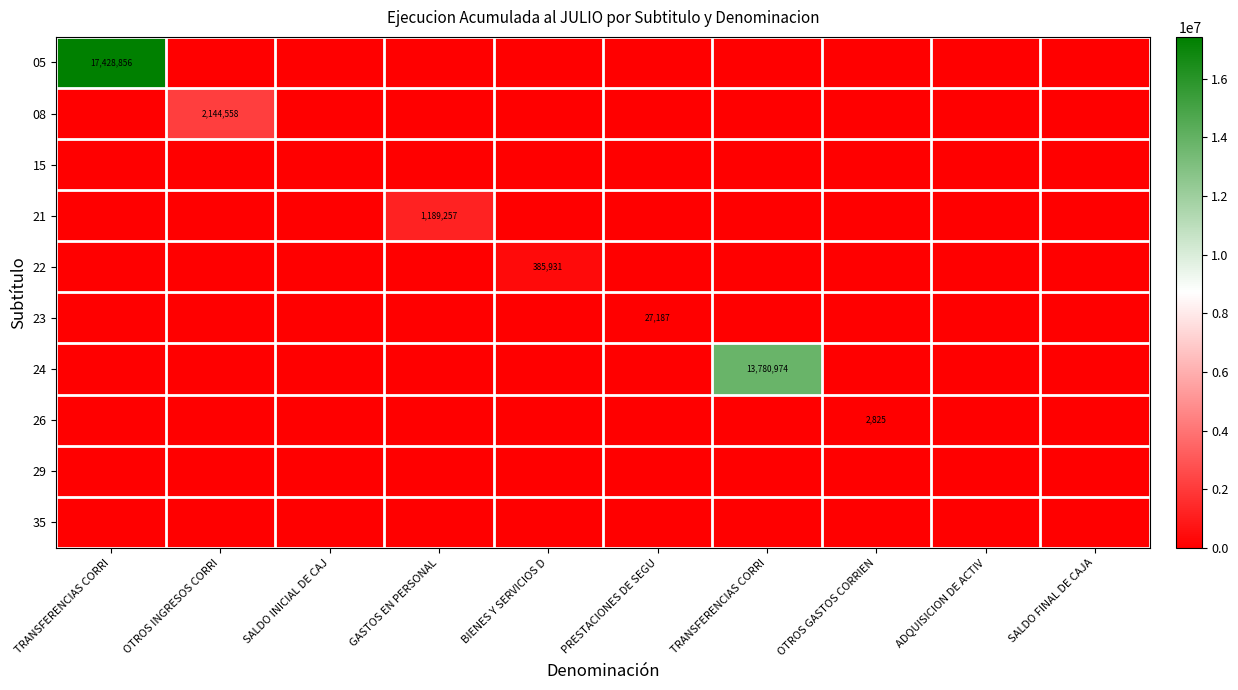

What is the total value across all series at BIENES Y SERVICIOS D?

385931